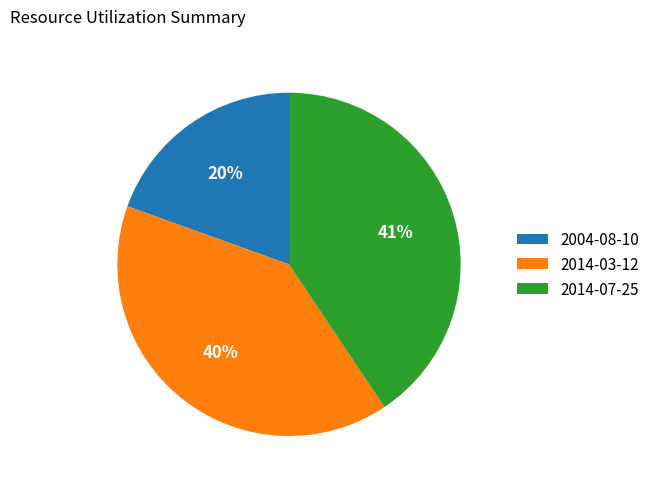

Is the sum of 2004-08-10 and 2014-07-25 greater than half?

Yes